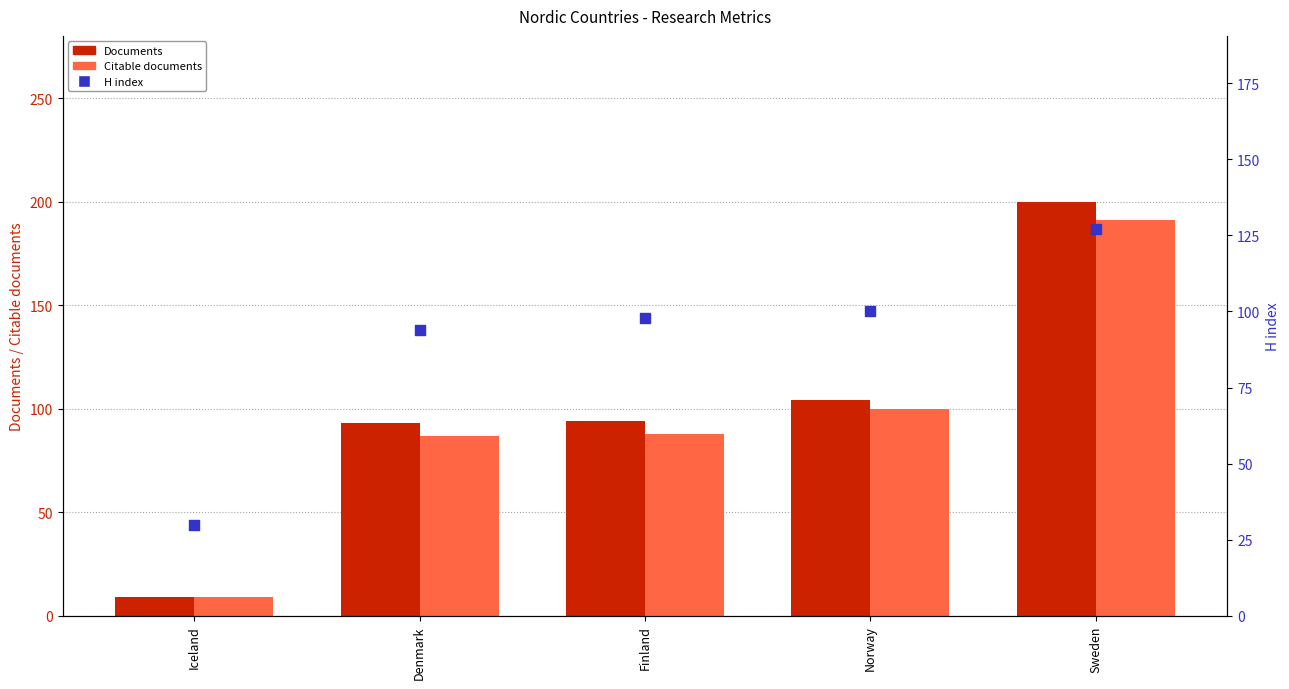

Which series has the largest total across all categories?

Documents